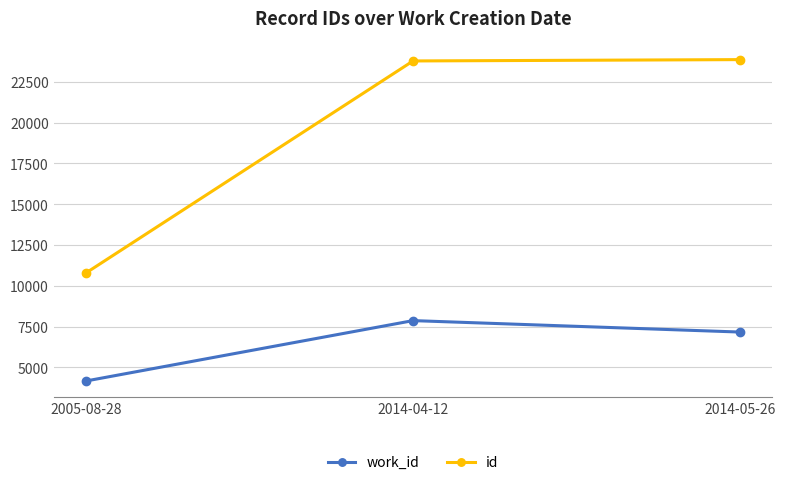

What is the minimum value shown in the chart?

4167